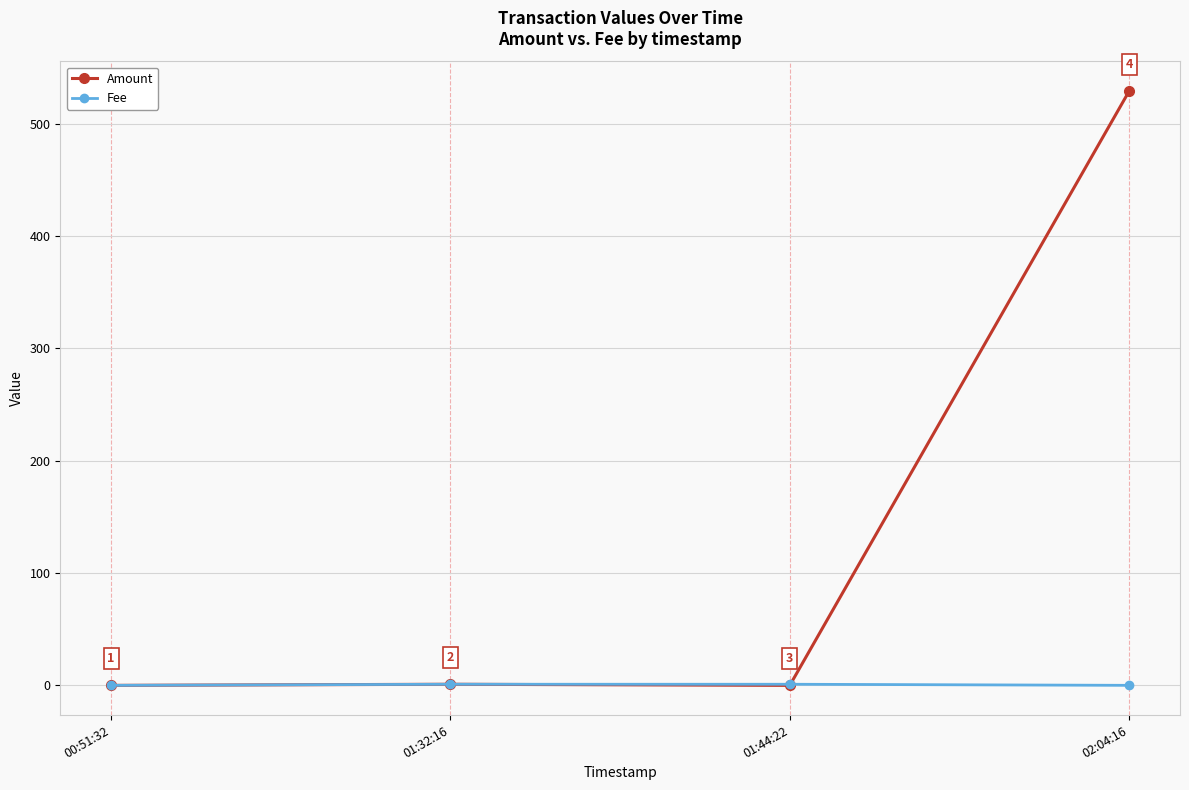

What is the maximum value for Amount?

529.0